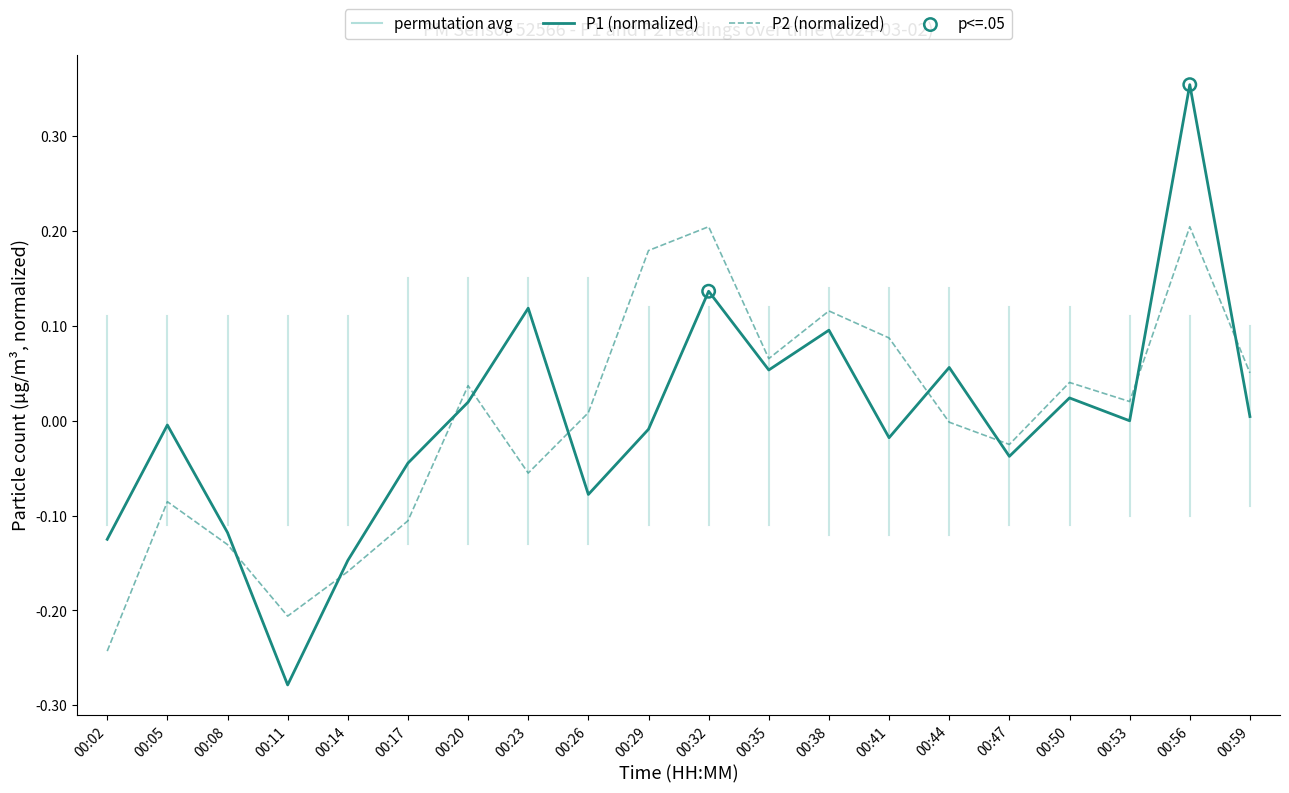

Which series has the largest range (max minus min)?

P1 (normalized)